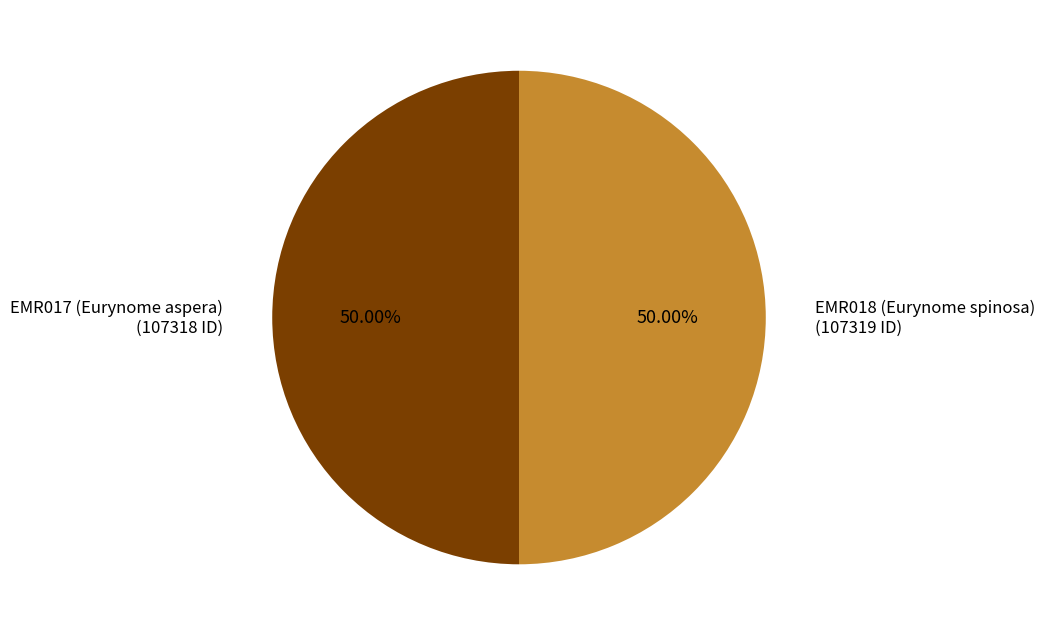

Do EMR018 (Eurynome spinosa) and EMR017 (Eurynome aspera) together represent more than half of the pie?

Yes